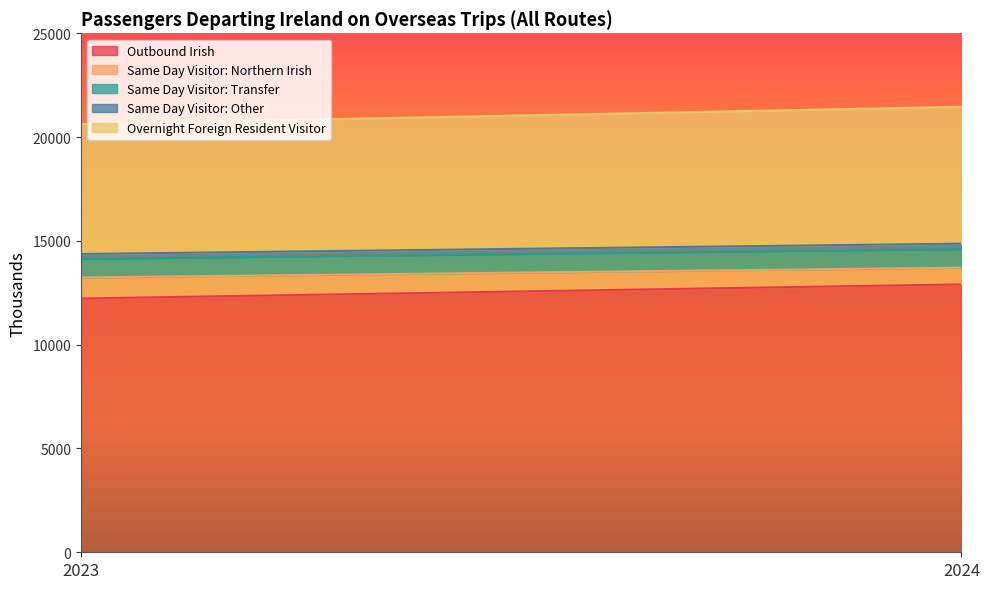

Which category has the highest value in the Outbound Irish series?

2024